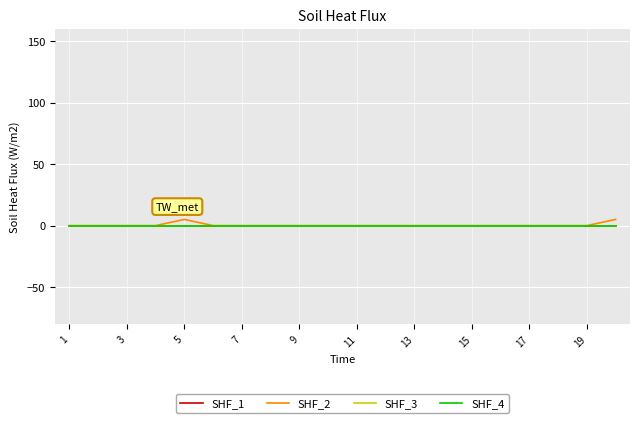

Does the chart display data point markers on the line(s)?

No